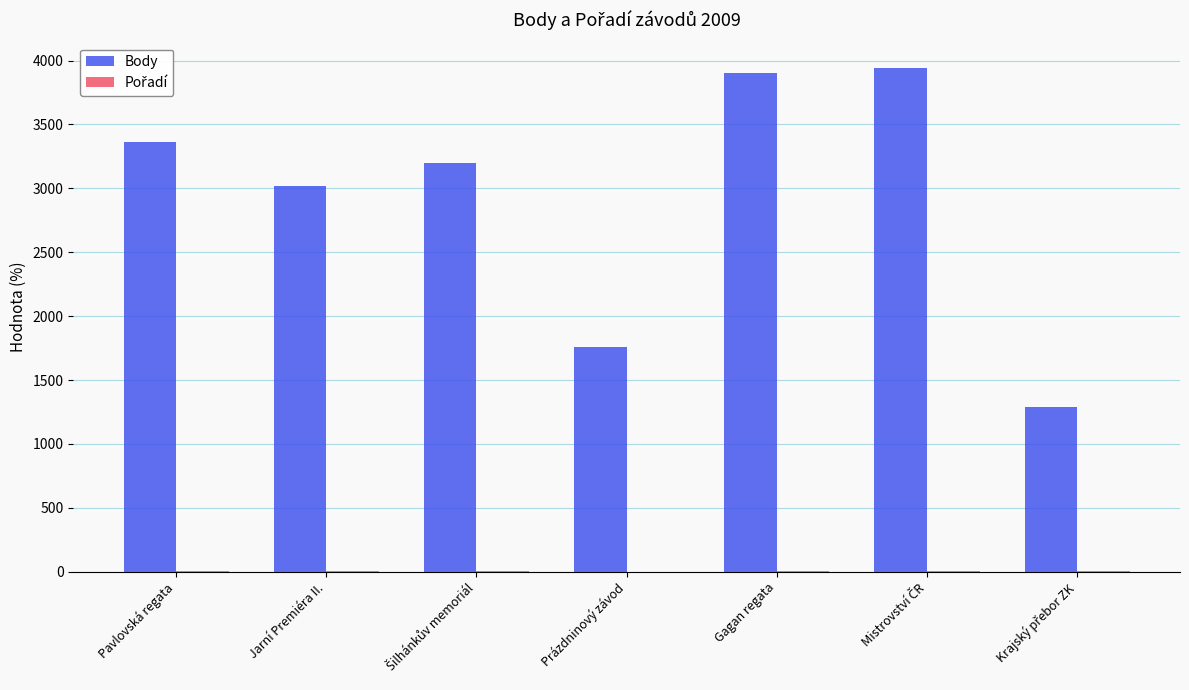

What is the maximum value shown in the chart?

3944